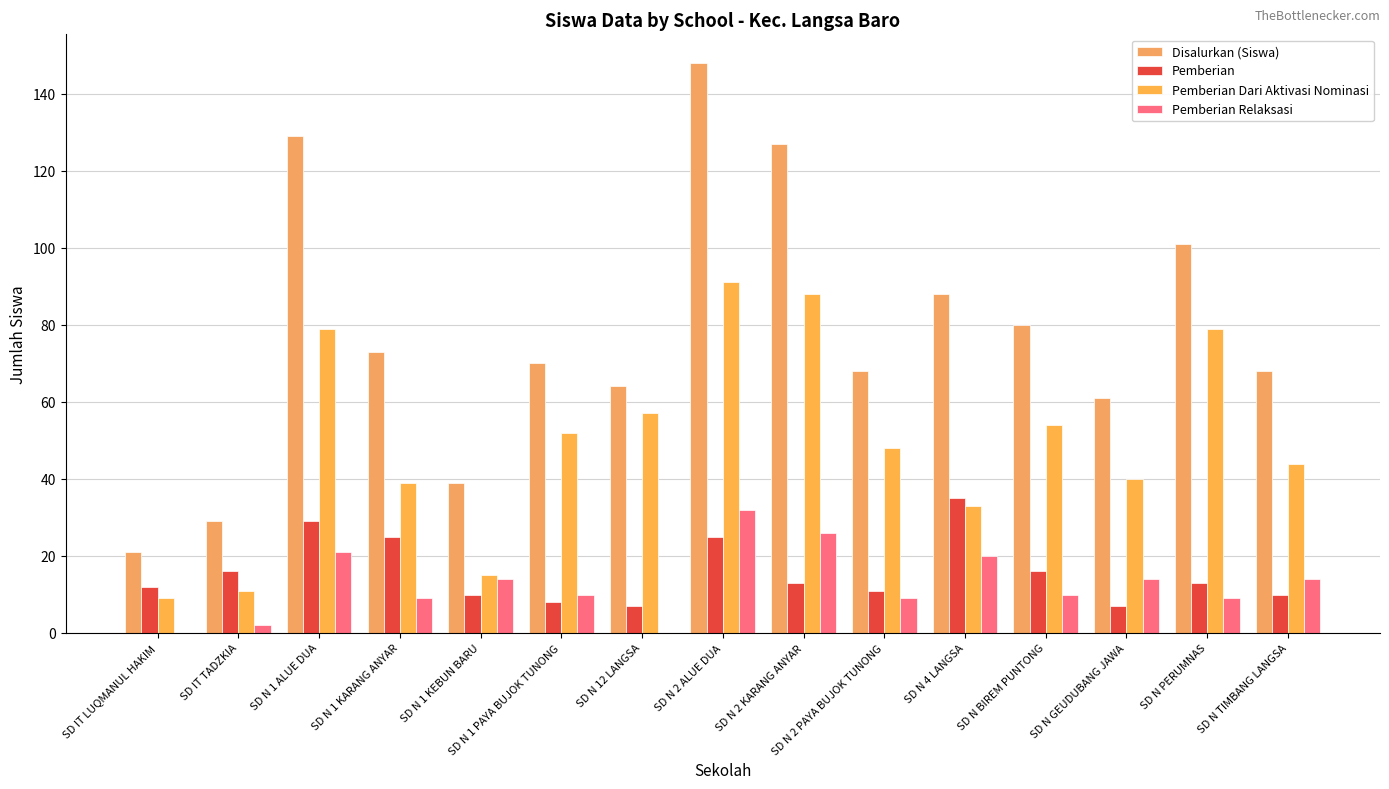

How many groups of bars are there?

15